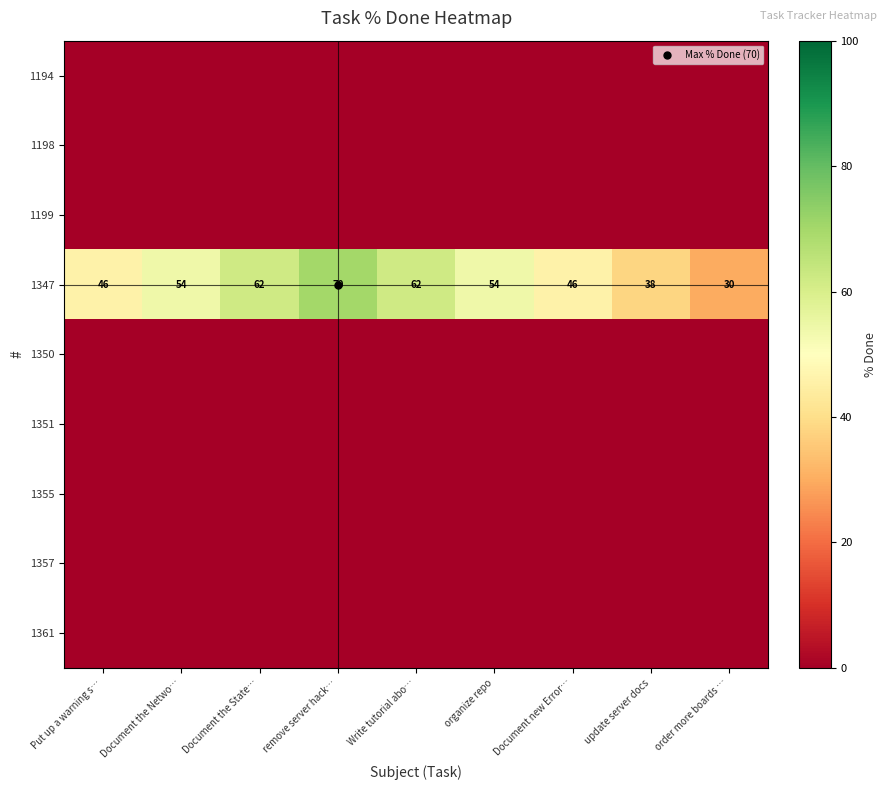

At which label does 1355 reach its minimum?

Put up a warning s…